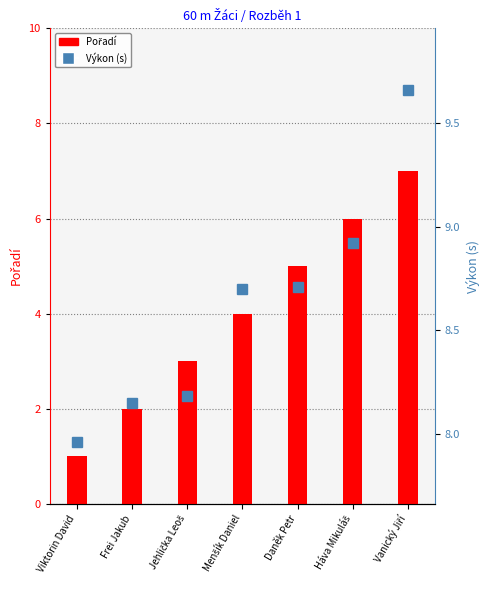

Which category has the highest value in the Pořadí series?

Vanický Jiří